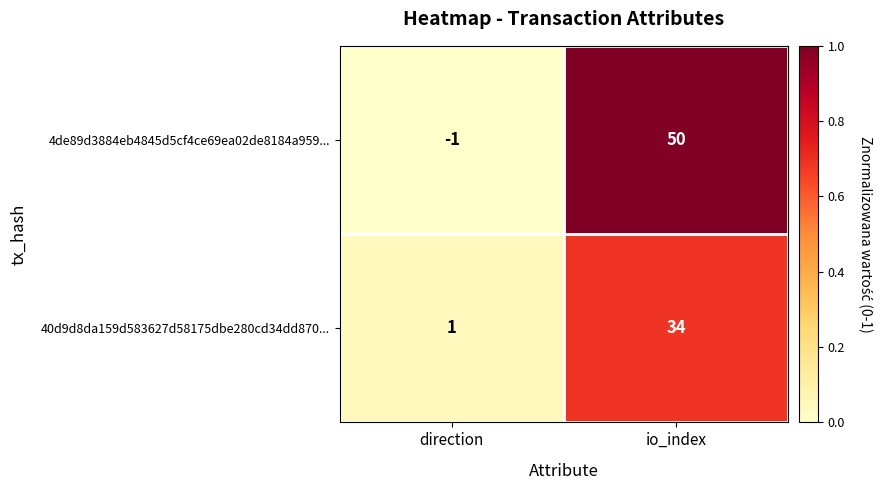

Between direction and io_index, which series saw the biggest shift?

4de89d3884eb4845d5cf4ce69ea02de8184a959...